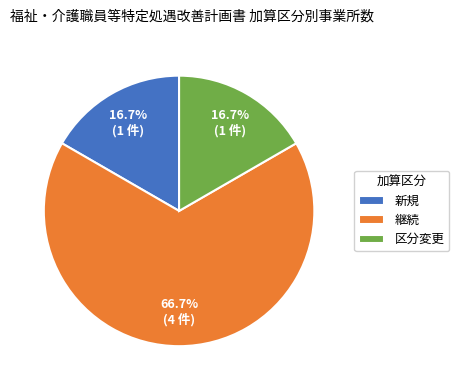

Does any single category account for the majority?

Yes